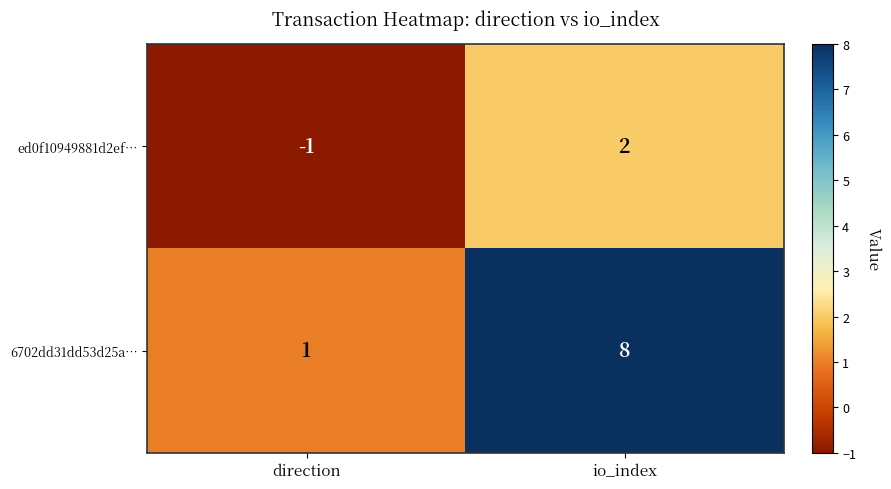

Which series has the largest total across all categories?

6702dd31dd53d25a…